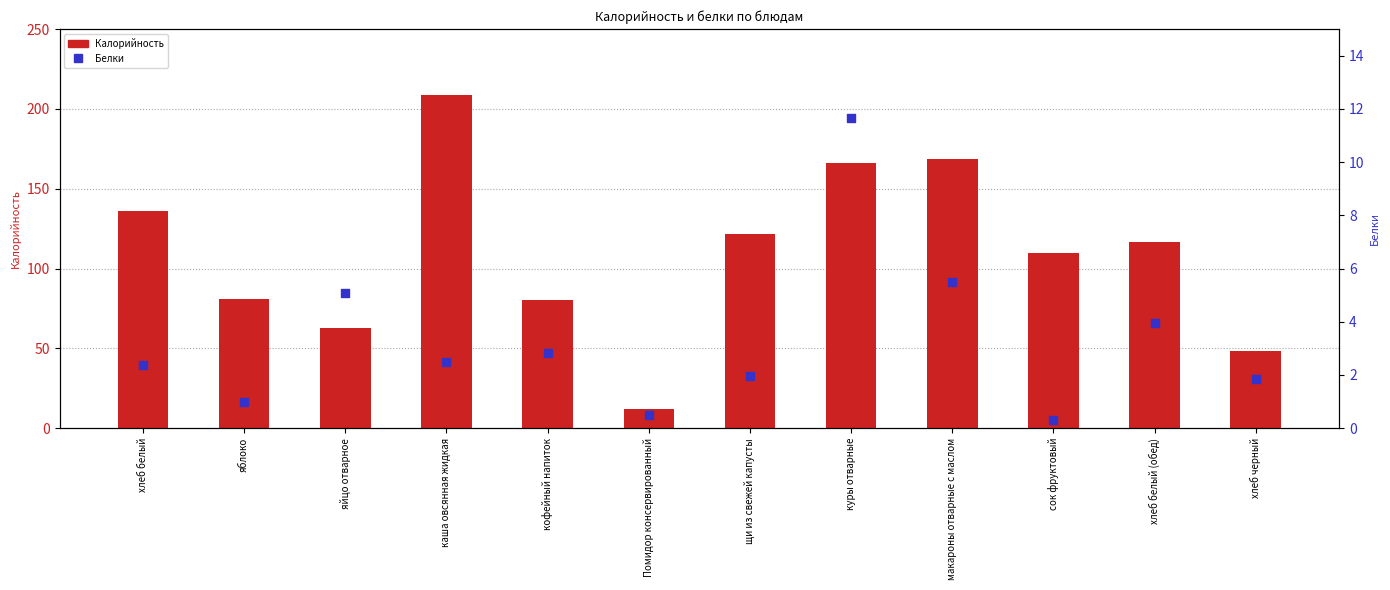

Which series has the largest total across all categories?

Калорийность